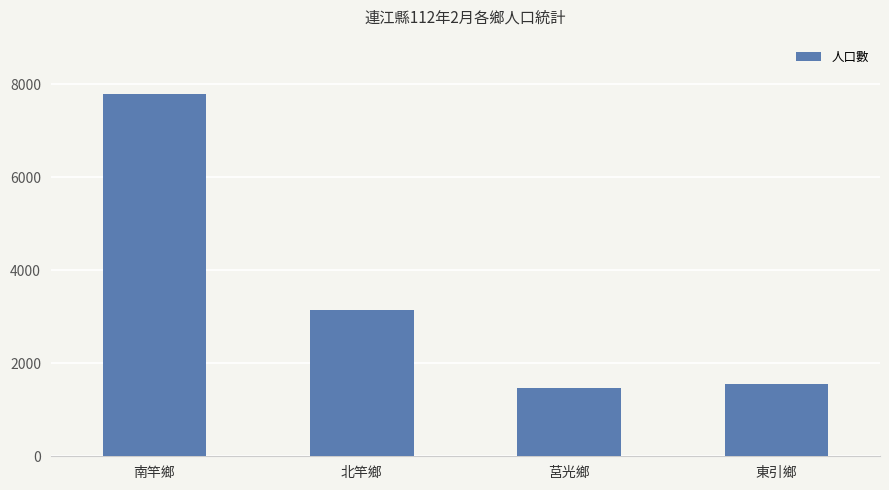

What is the difference between the values at 莒光鄉 and 東引鄉?

81